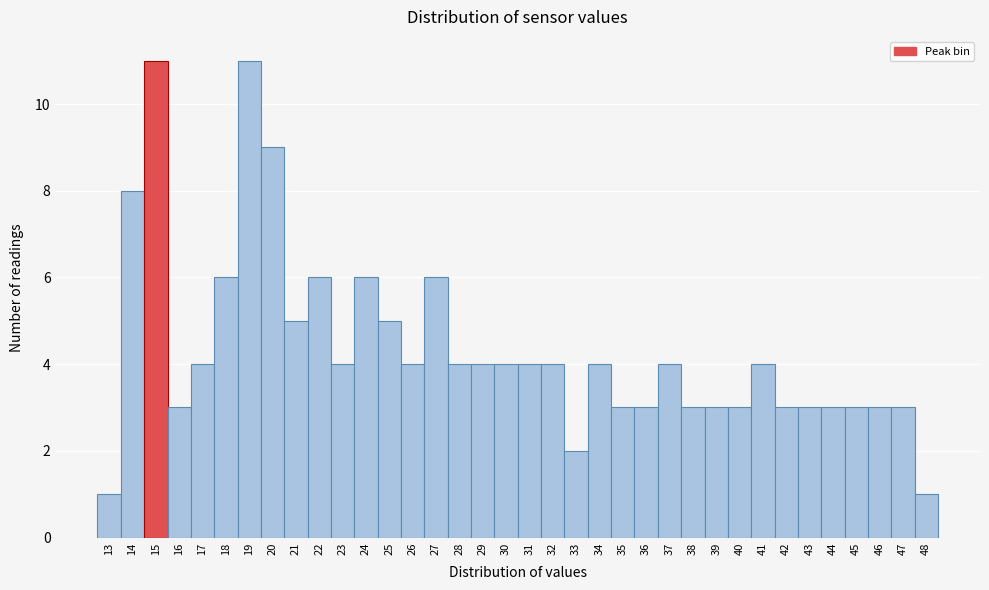

What is the difference between the second highest and second lowest values?

10